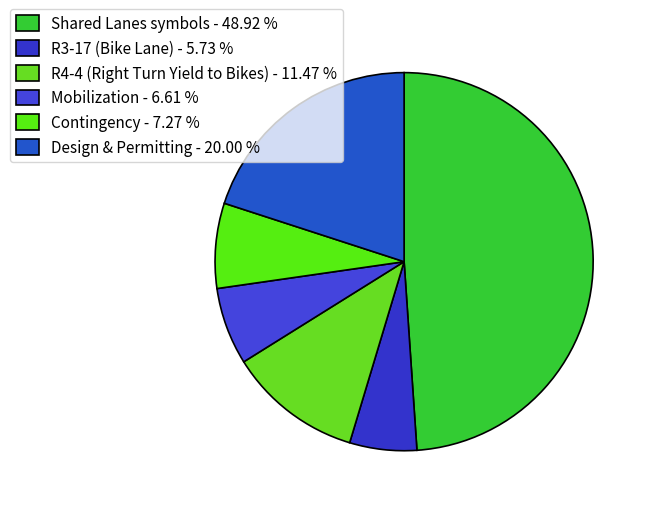

To the nearest percent, what portion does Contingency represent?

7%